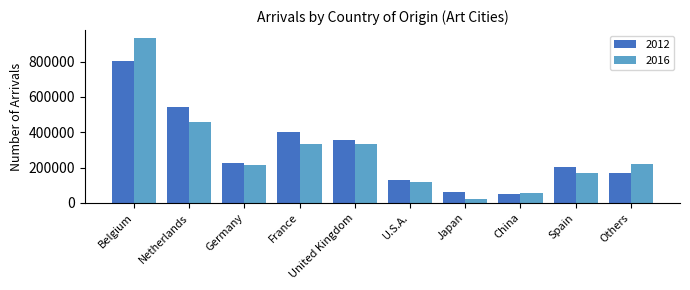

At which category is the sum across all series the highest?

Belgium